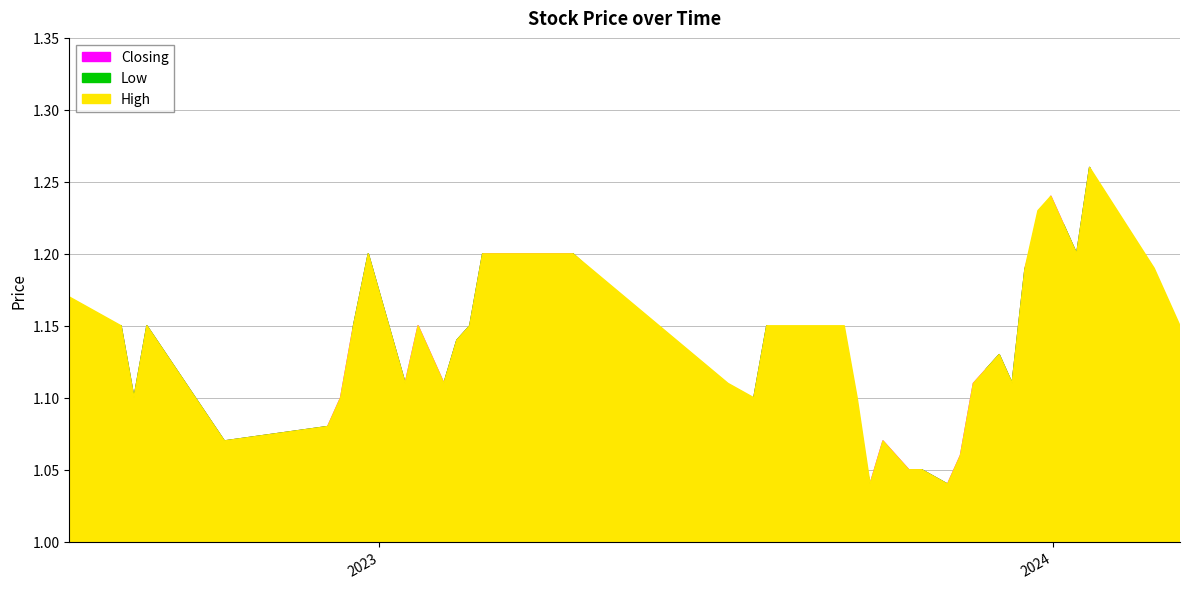

What is the difference between the second highest and second lowest values in the Closing series?

0.2